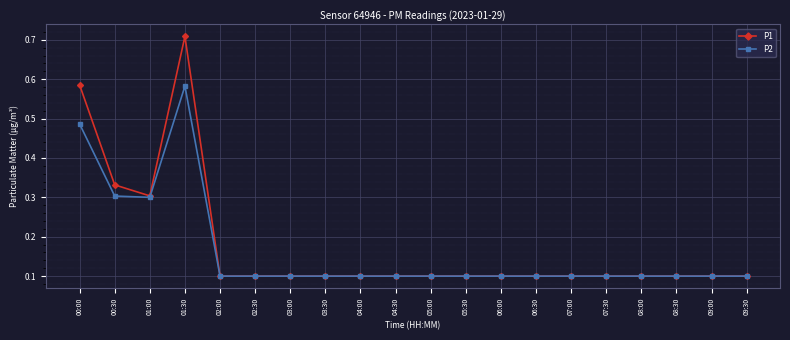

In P2, how many points are higher than both neighbors (excluding endpoints)?

1